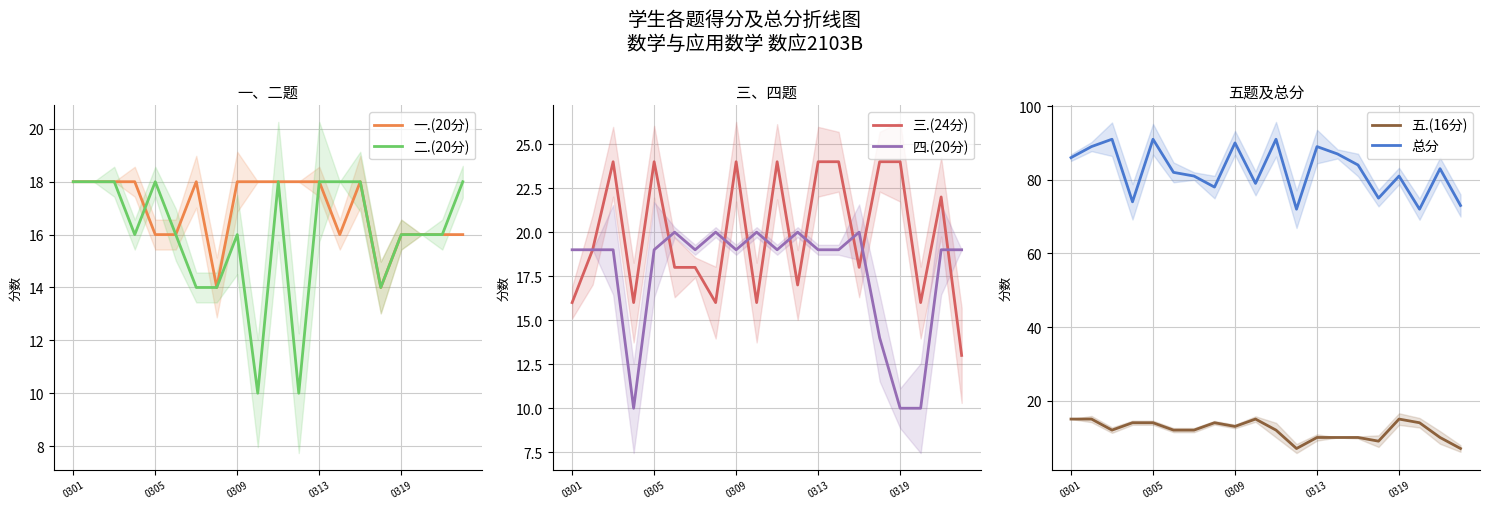

What is the minimum value shown in the chart?

7